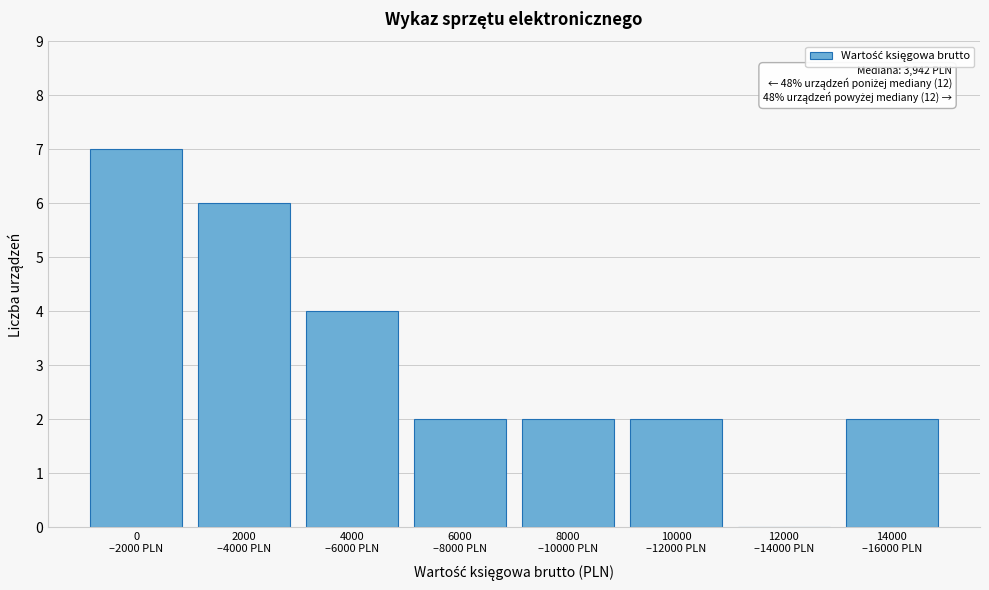

What is the sum of all values?

25